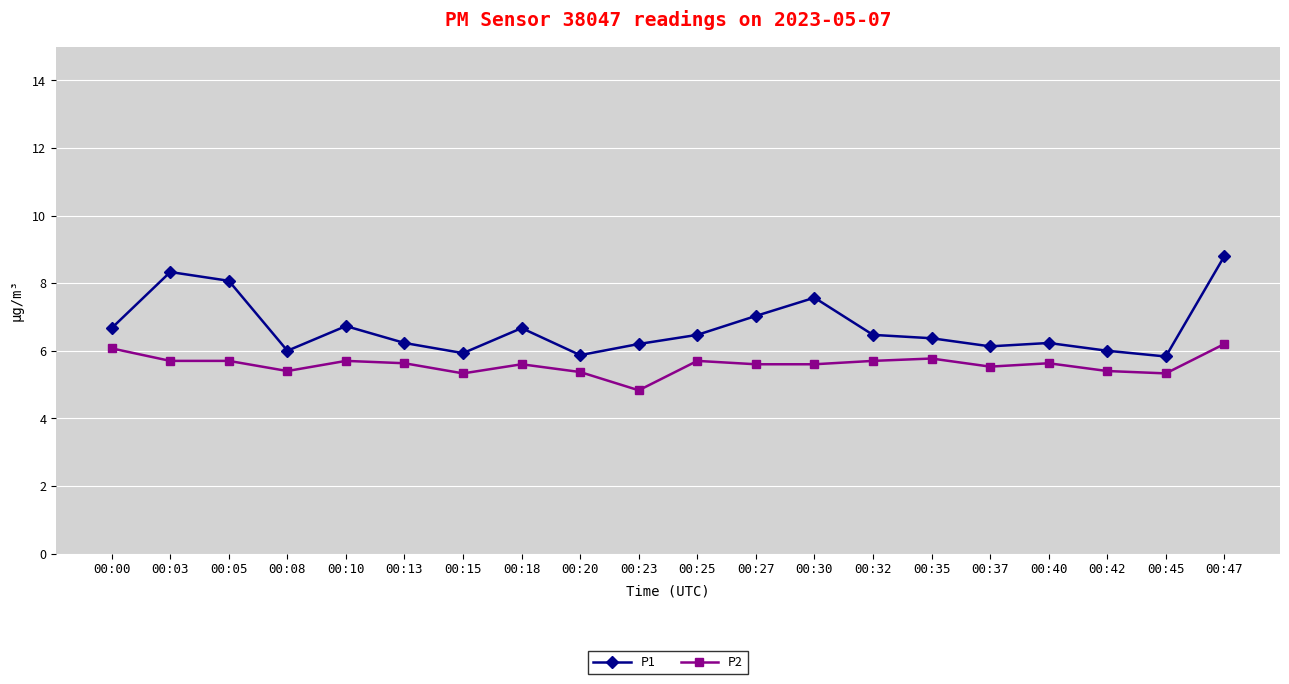

Rank the series by their average value, from highest to lowest.

P1, P2